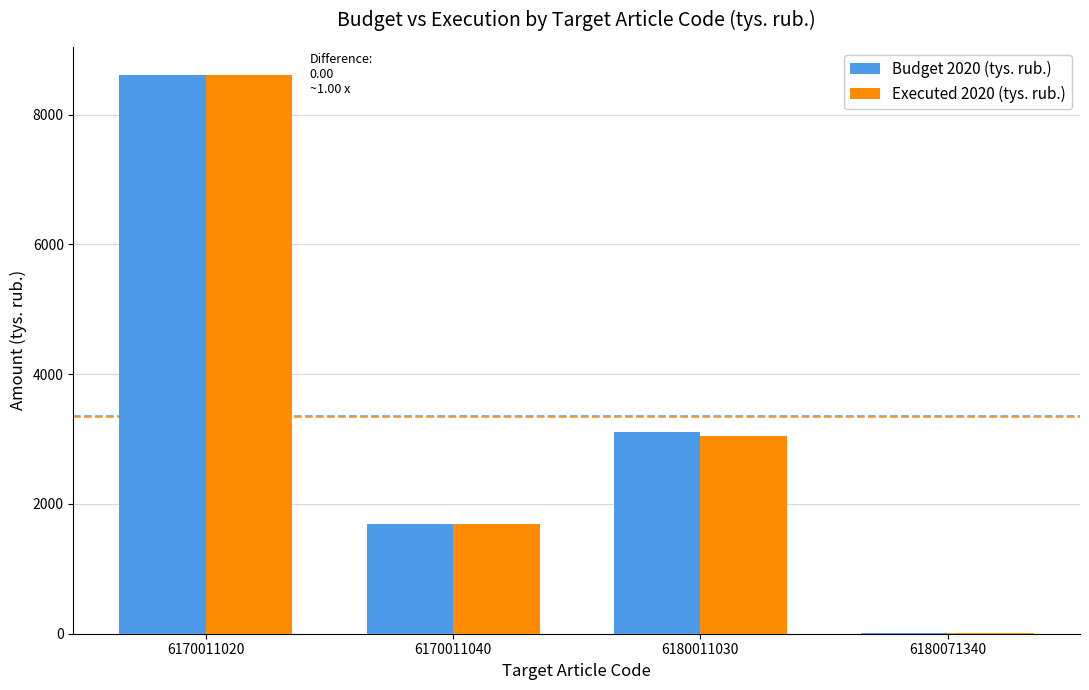

What is the greatest value displayed?

8611.2